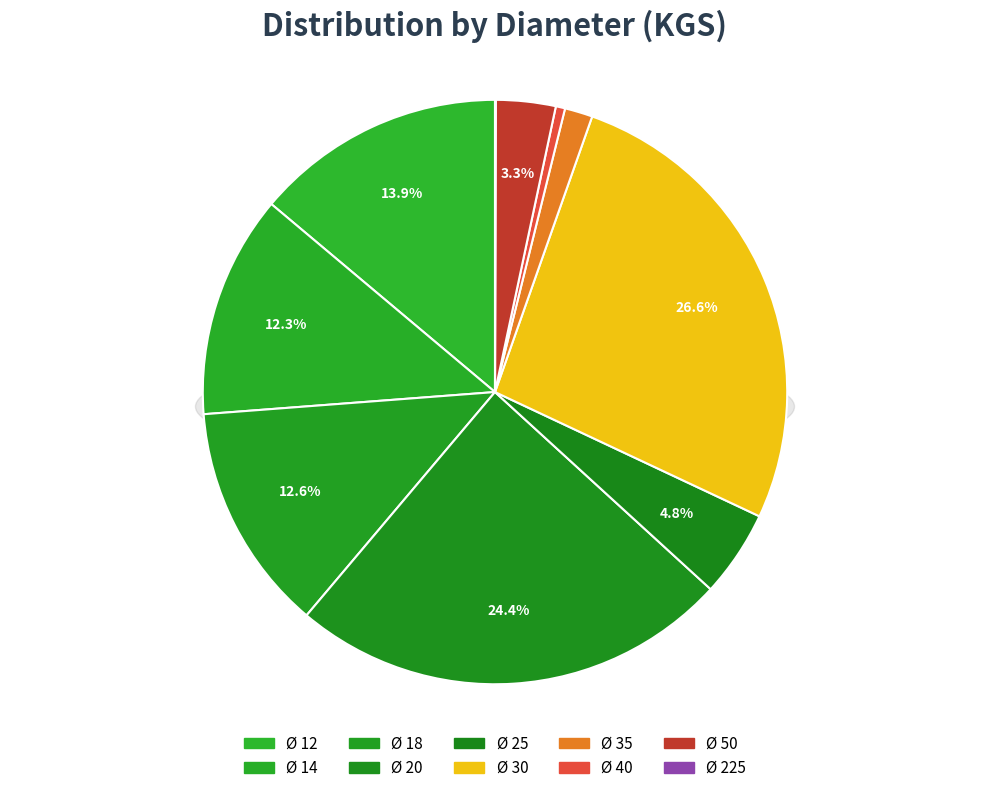

Count the number of slices in the pie.

10